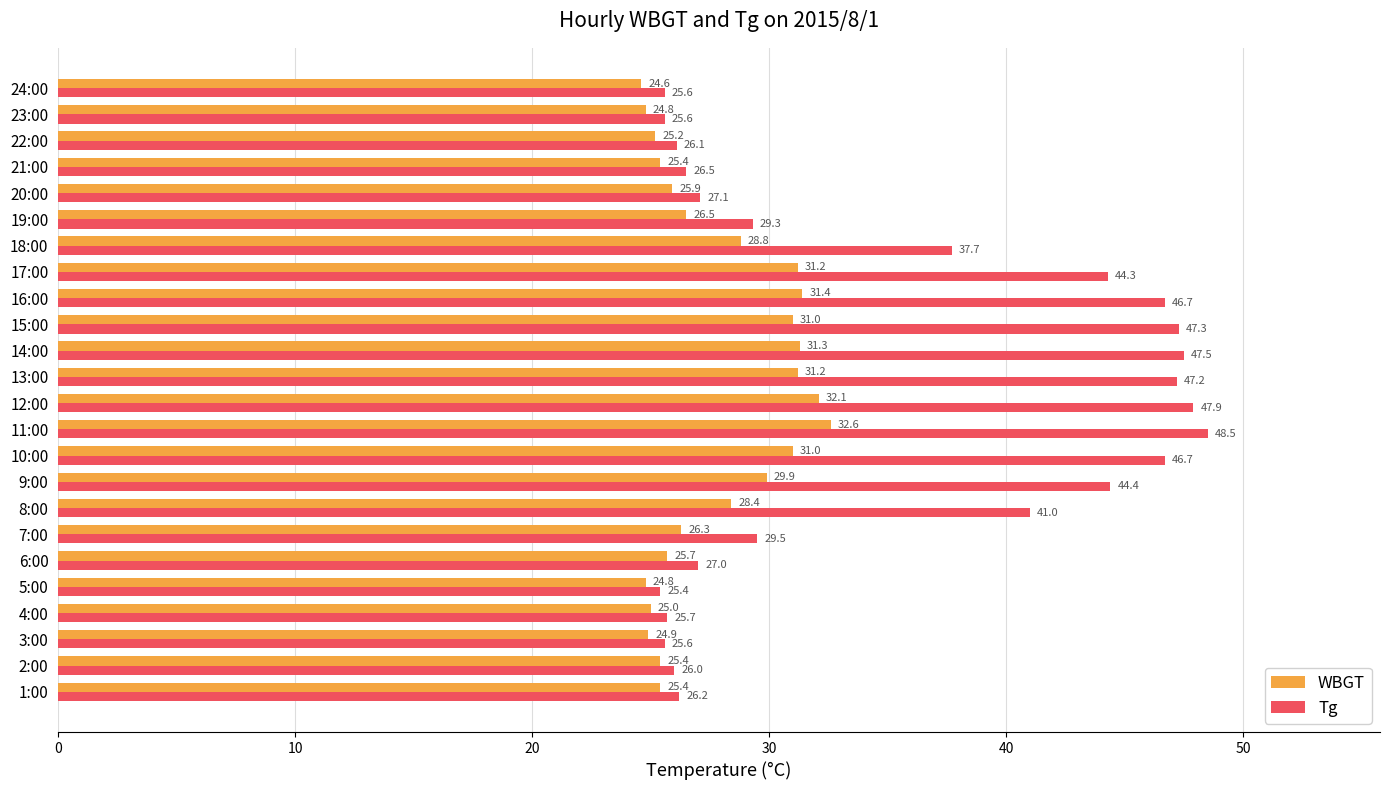

How many distinct data groups are displayed?

2